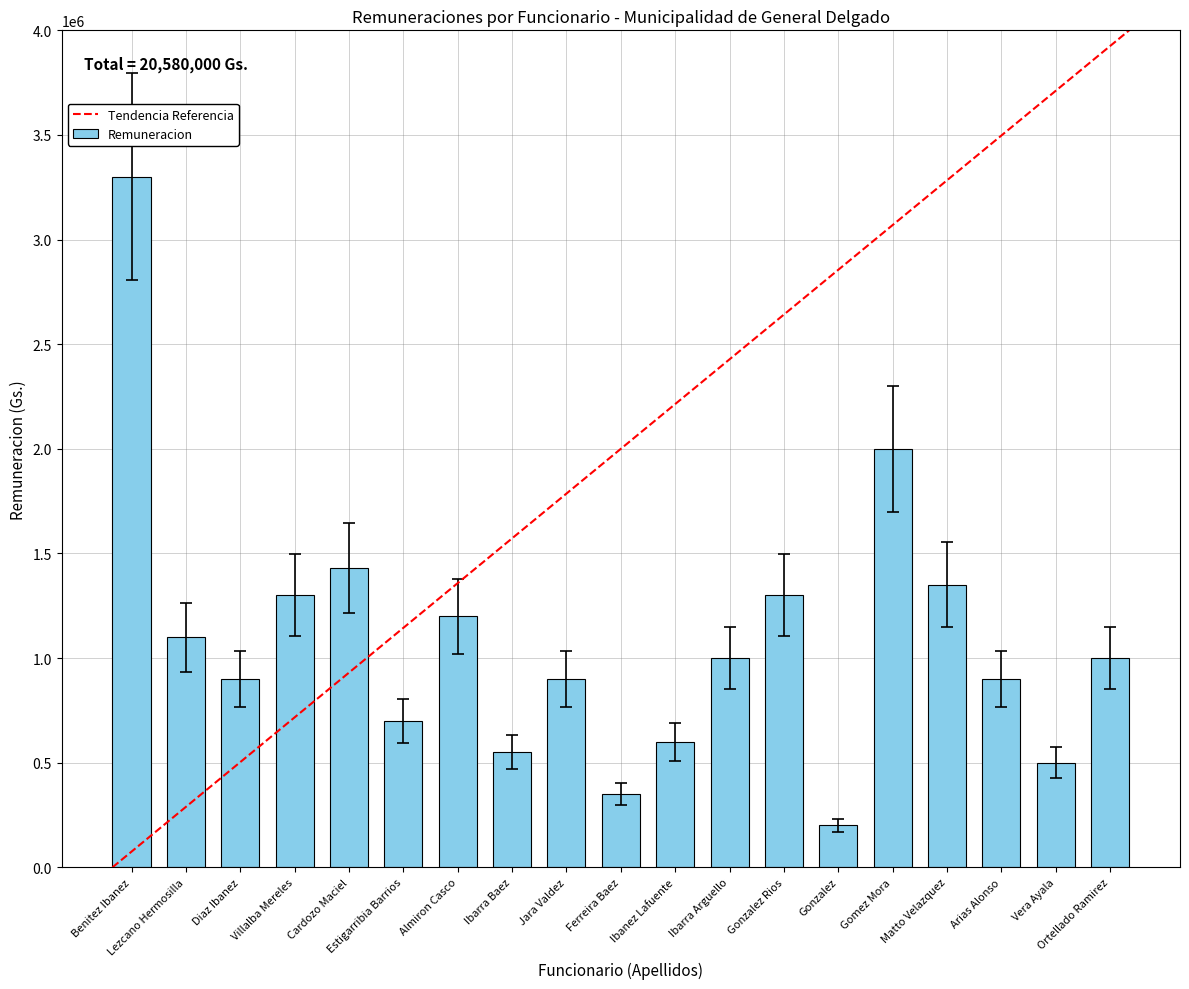

What is the value of the 10th bar from the left?

350000